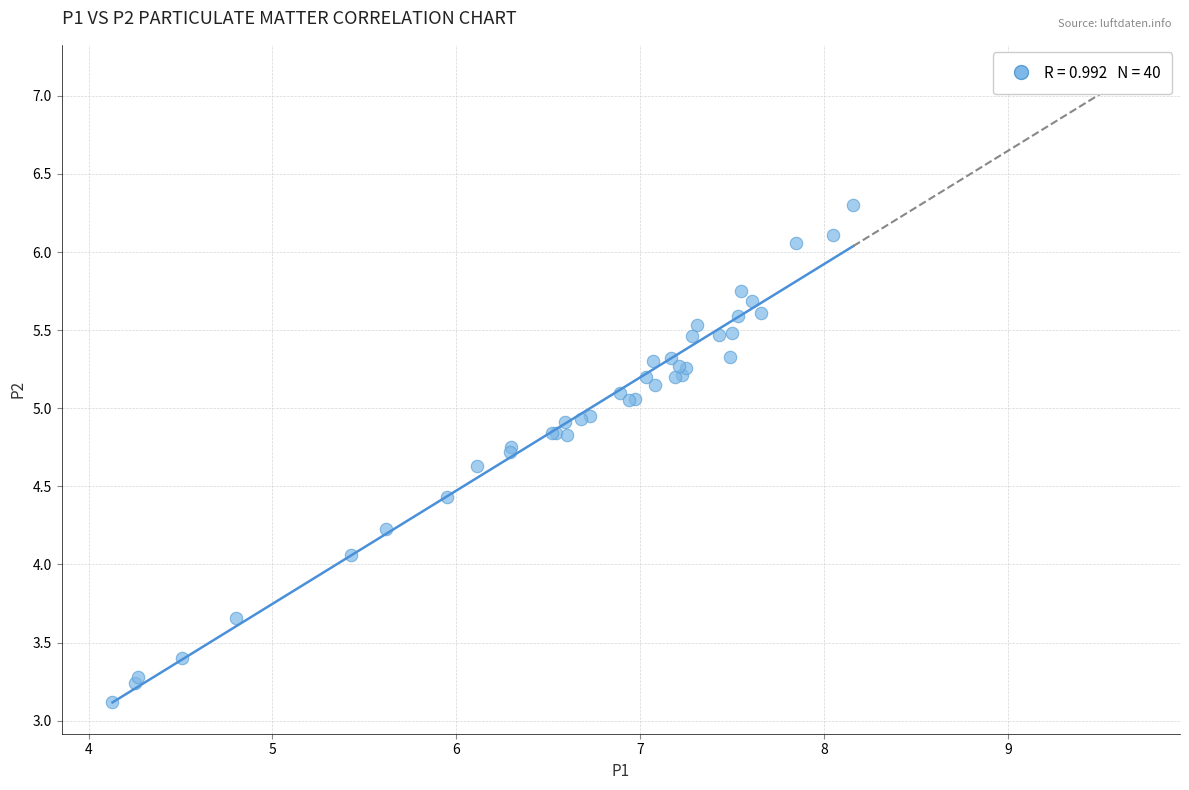

What Y value in the scatter plot is closest to 4?

4.1